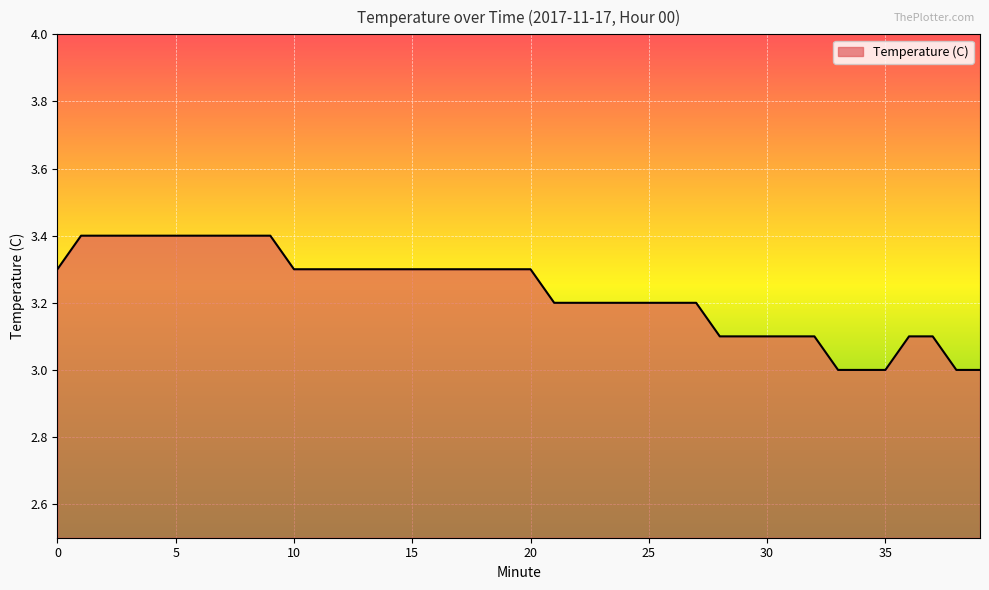

Reading left to right, what are all the values shown in this chart?

3.3	3.4	3.4	3.4	3.4	3.4	3.4	3.4	3.4	3.4	3.3	3.3	3.3	3.3	3.3	3.3	3.3	3.3	3.3	3.3	3.3	3.2	3.2	3.2	3.2	3.2	3.2	3.2	3.1	3.1	3.1	3.1	3.1	3.0	3.0	3.0	3.1	3.1	3.0	3.0